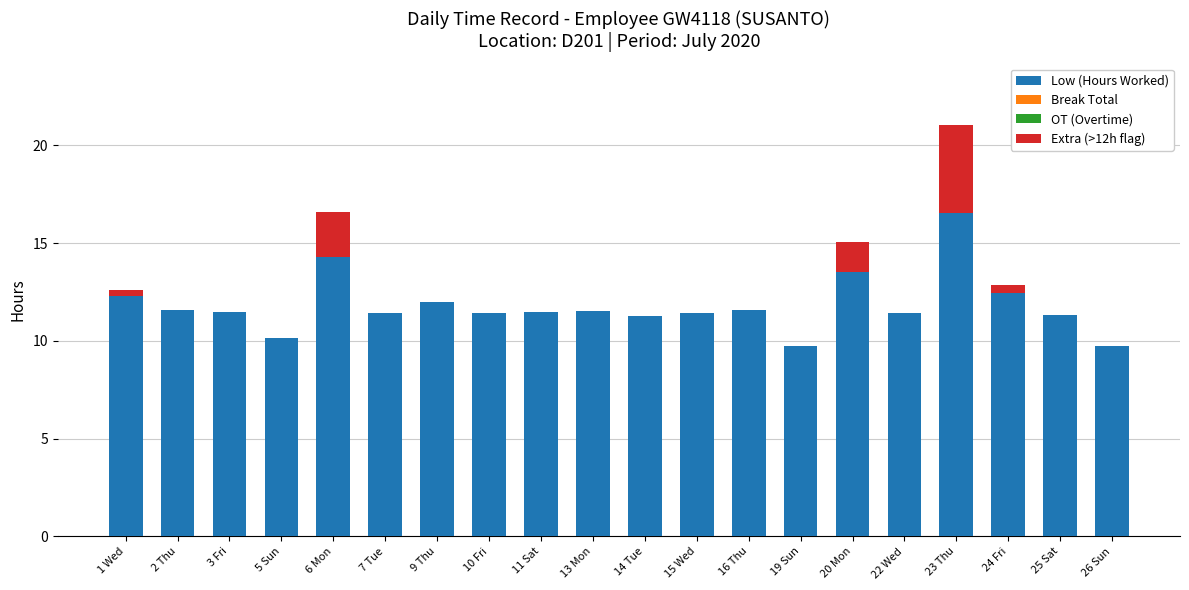

Which category has the highest value in the Low (Hours Worked) series?

23 Thu